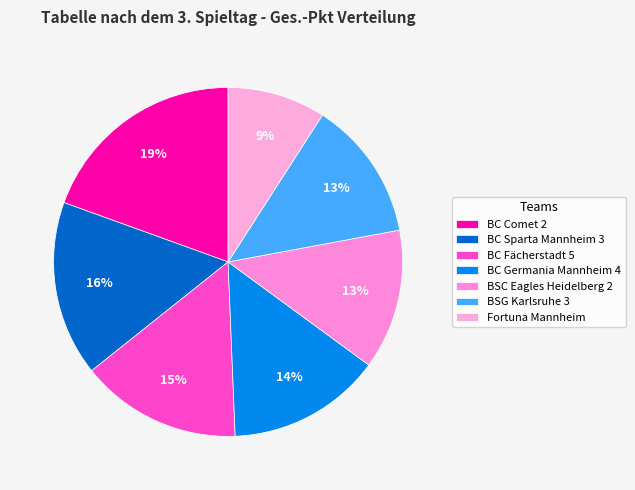

How many segments does this pie chart have?

7